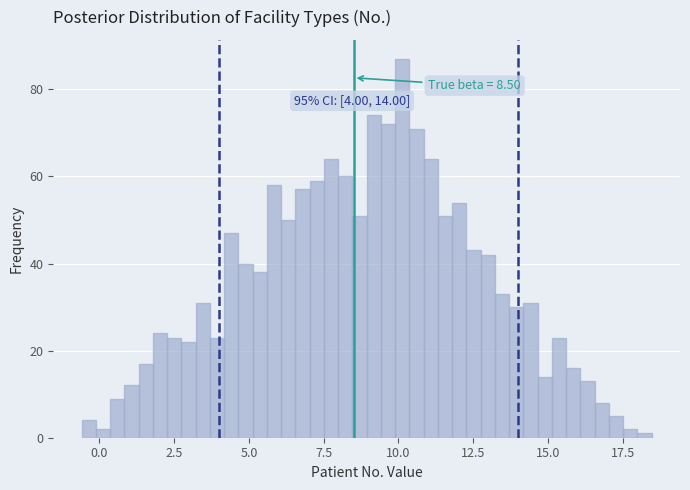

Around what value on the x-axis is the tallest bar? Give the approximate position of its centre, as read against the axis.

10.0